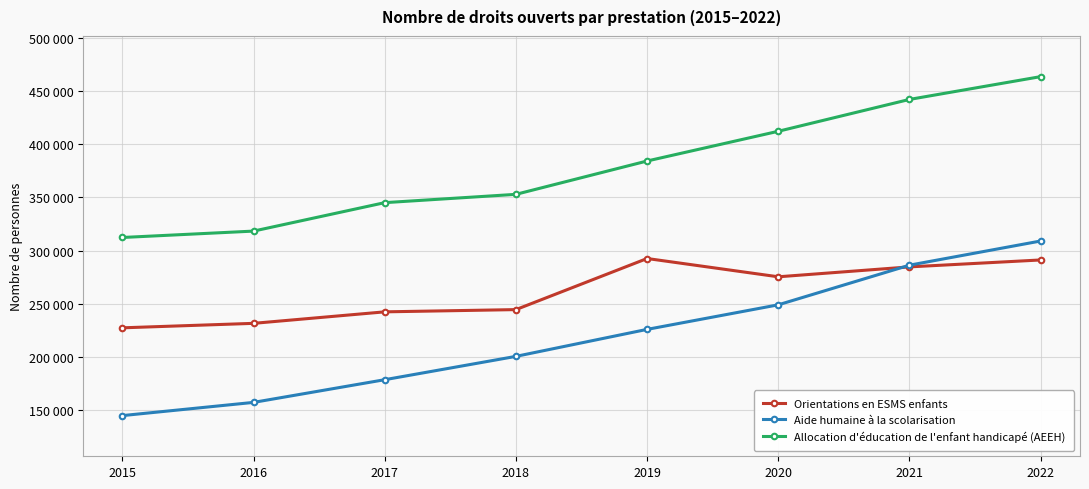

Does the chart have visible grid lines?

Yes